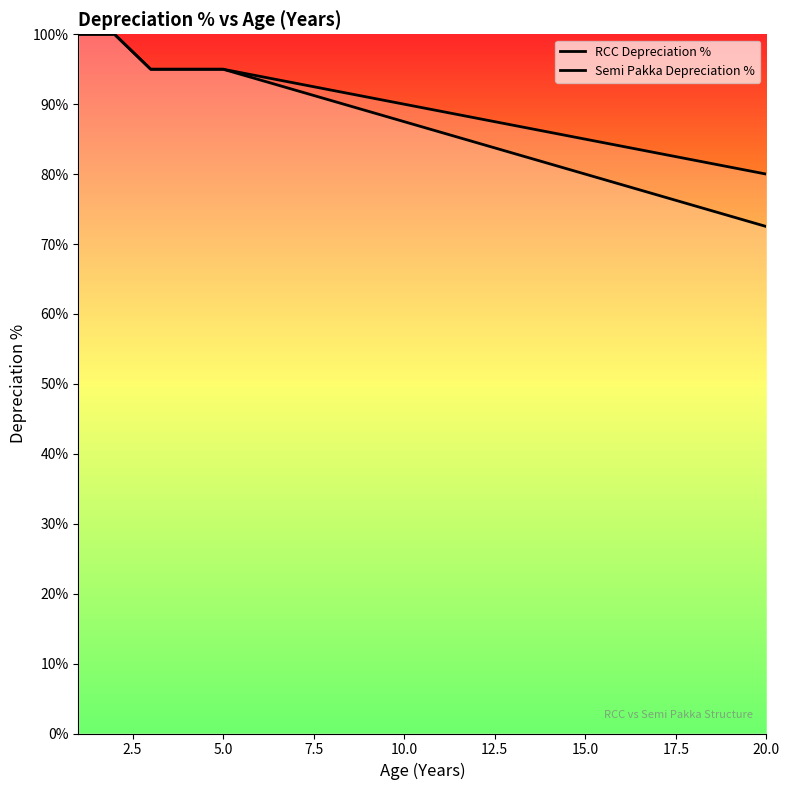

Does the chart display data point markers on the line(s)?

No